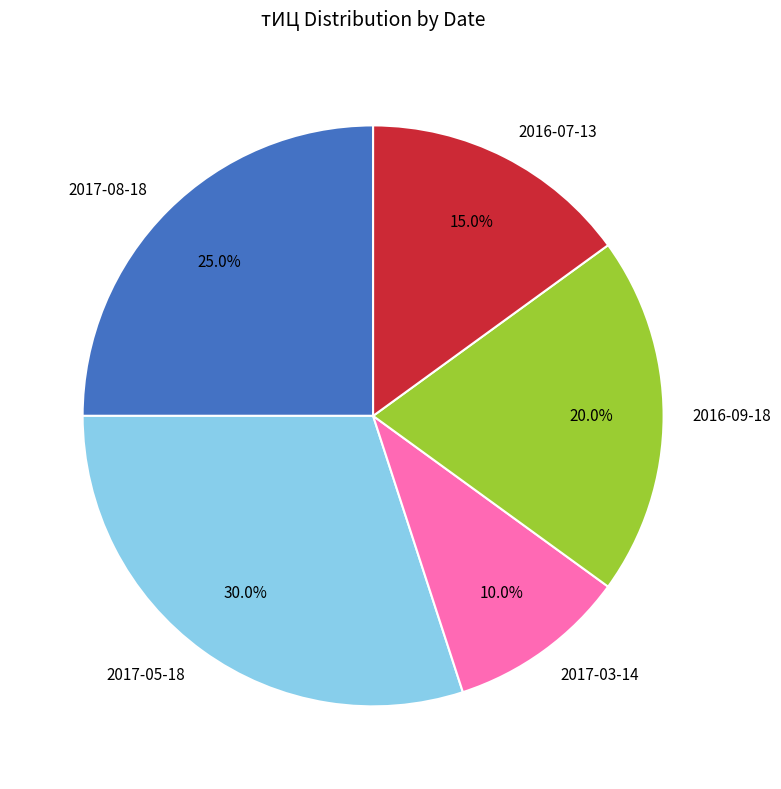

What percentage is NOT represented by 2017-05-18?

70.0%